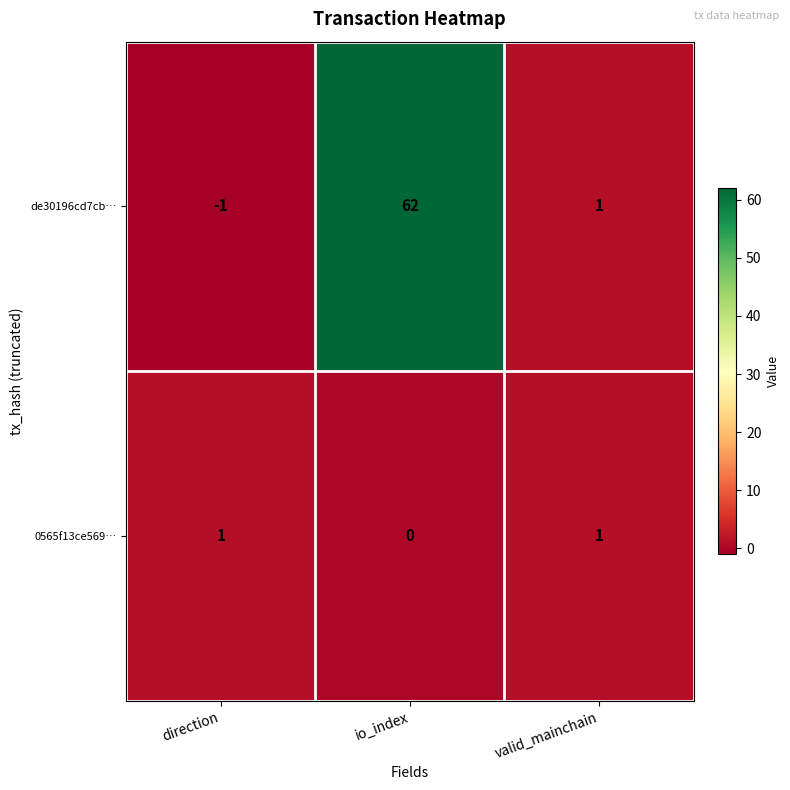

What is the maximum value shown in the chart?

62